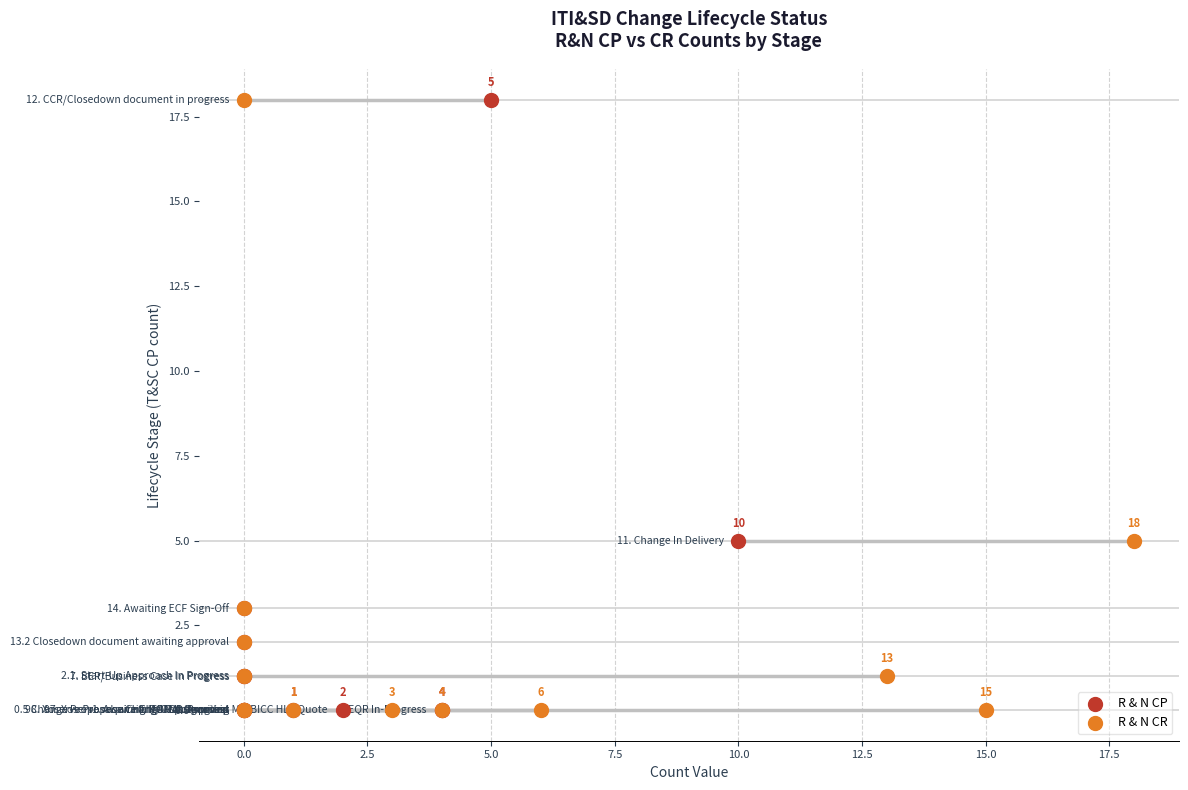

What are all the series names shown in the legend?

R & N CP, R & N CR